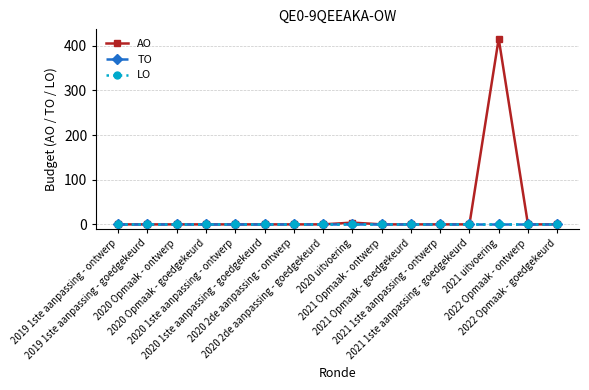

At which label is AO closest to 208?

2020 uitvoering